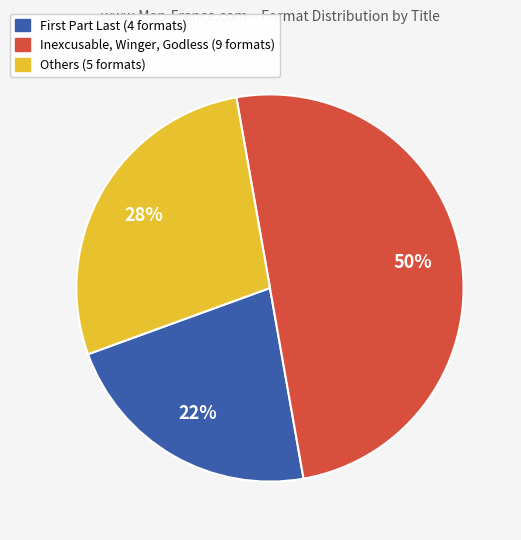

How many slices are in this pie chart?

3